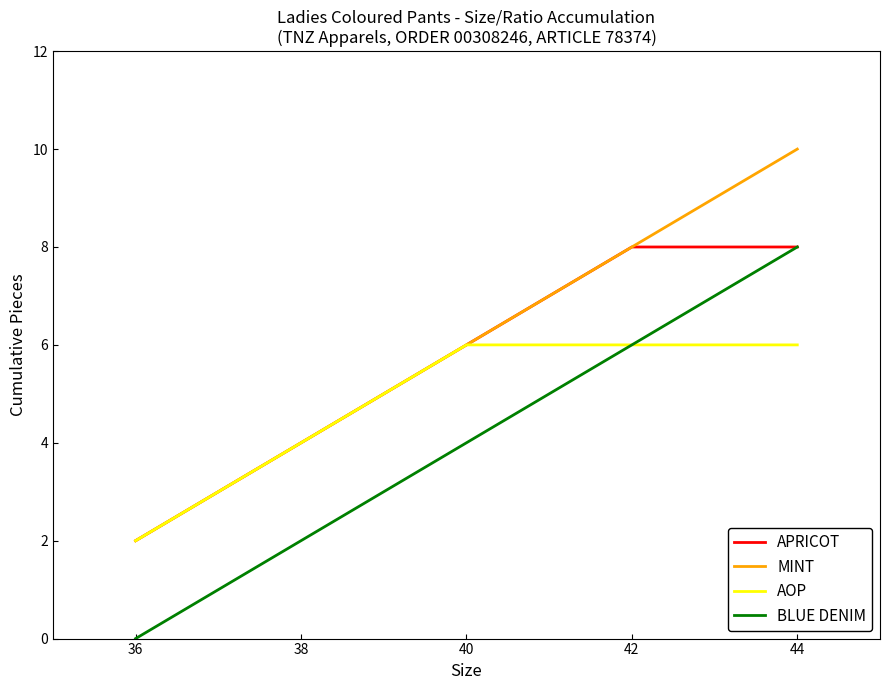

Is it true that BLUE DENIM equals 11 at 42?

False